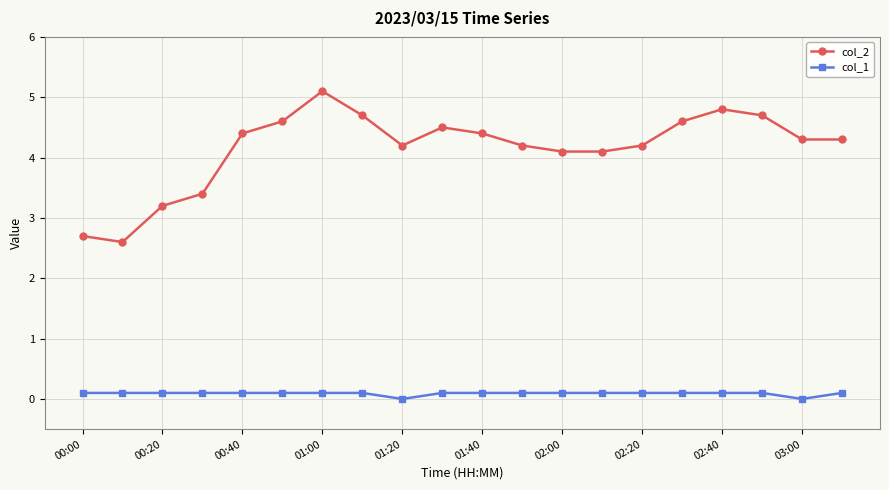

True or false: col_2 and col_1 intersect in this chart.

False